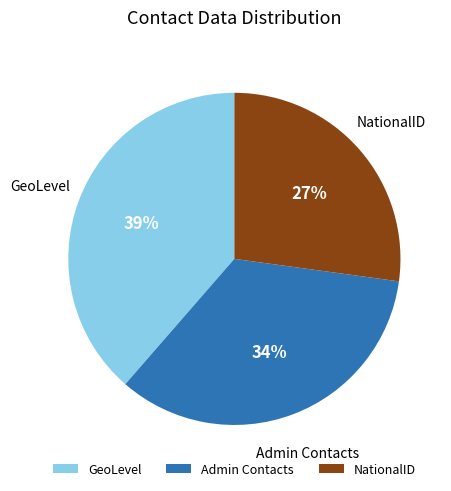

To the nearest percent, what is the average slice percentage?

33%